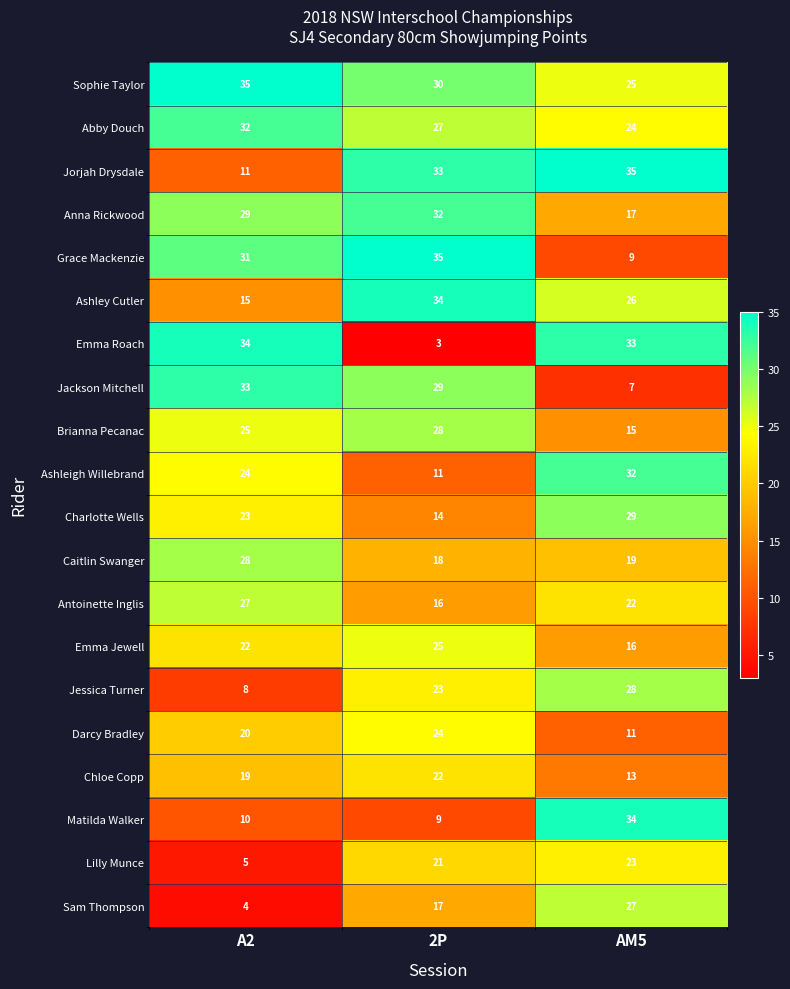

What is the total value across all series at A2?

435